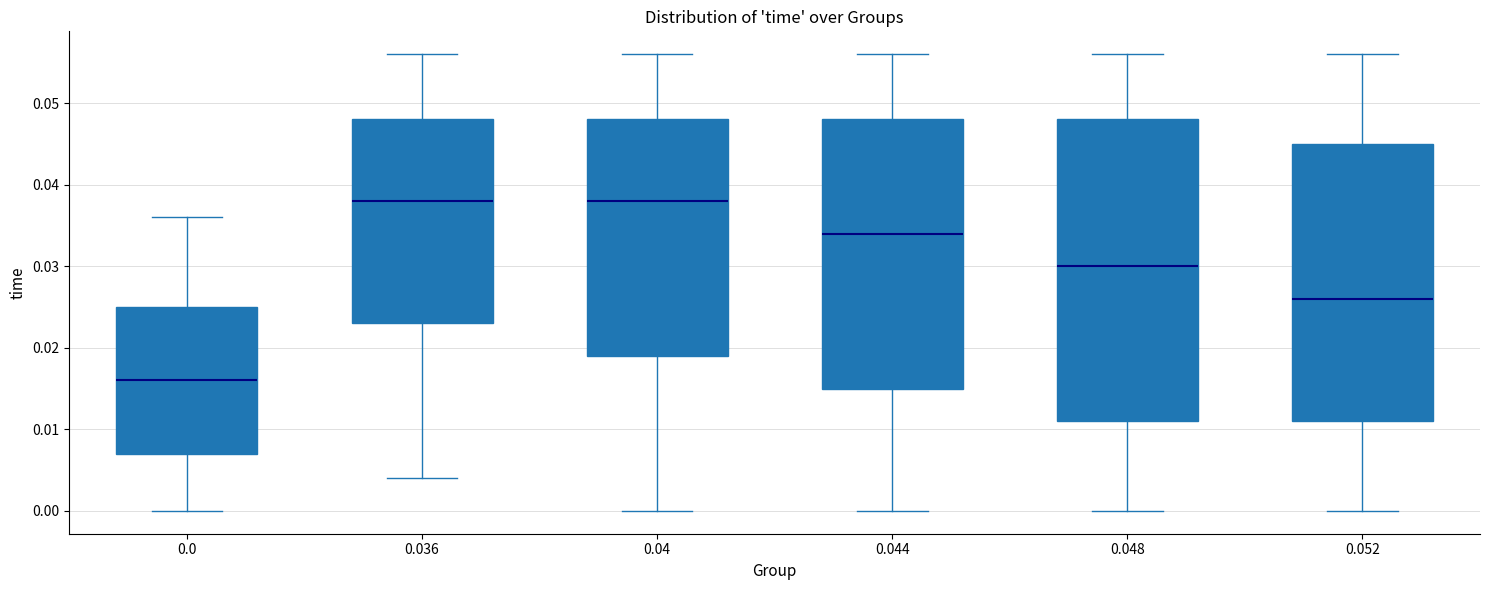

Comparing the boxes themselves (not the whiskers), which one is the tallest?

0.048